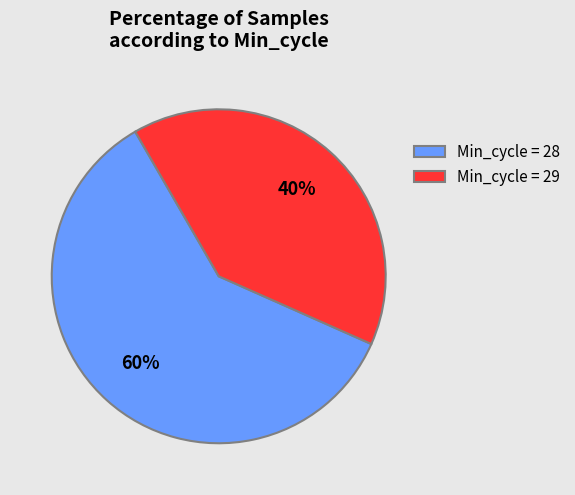

To the nearest percent, what portion does Min_cycle = 29 represent?

40%